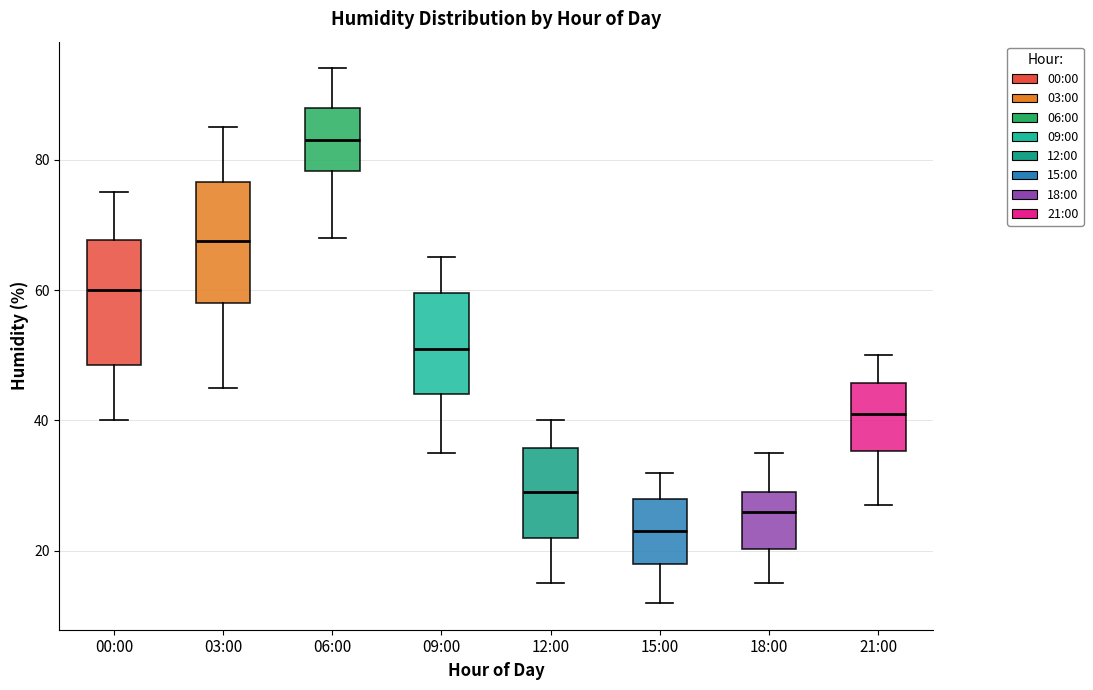

Reading left to right, transcribe this box plot: for each box, give where its median line is, the range the box spans, and where its two whiskers end, as read against the y-axis. The values are not printed on the chart, so give them approximately, as read against the axis.

00:00: median 60, box 48 to 68, whiskers 40 to 76
03:00: median 68, box 58 to 76, whiskers 46 to 86
06:00: median 84, box 78 to 88, whiskers 68 to 94
09:00: median 52, box 44 to 60, whiskers 36 to 66
12:00: median 30, box 22 to 36, whiskers 16 to 40
15:00: median 24, box 18 to 28, whiskers 12 to 32
18:00: median 26, box 20 to 30, whiskers 16 to 36
21:00: median 42, box 36 to 46, whiskers 28 to 50